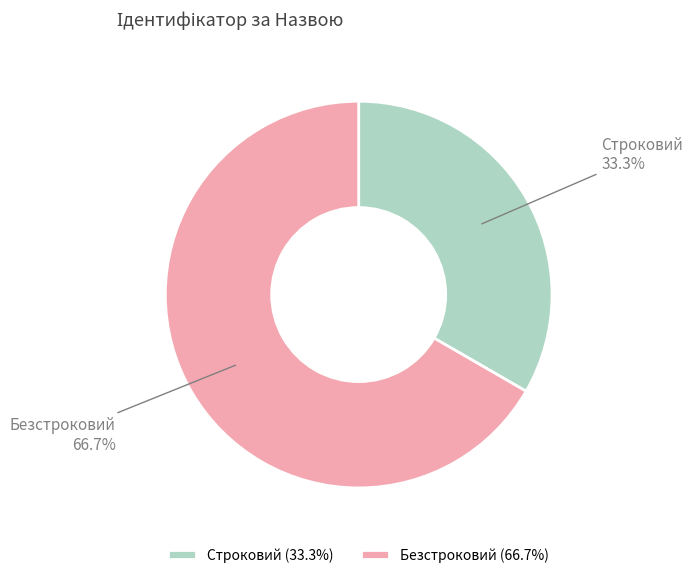

What is the smallest slice in the pie chart?

Строковий